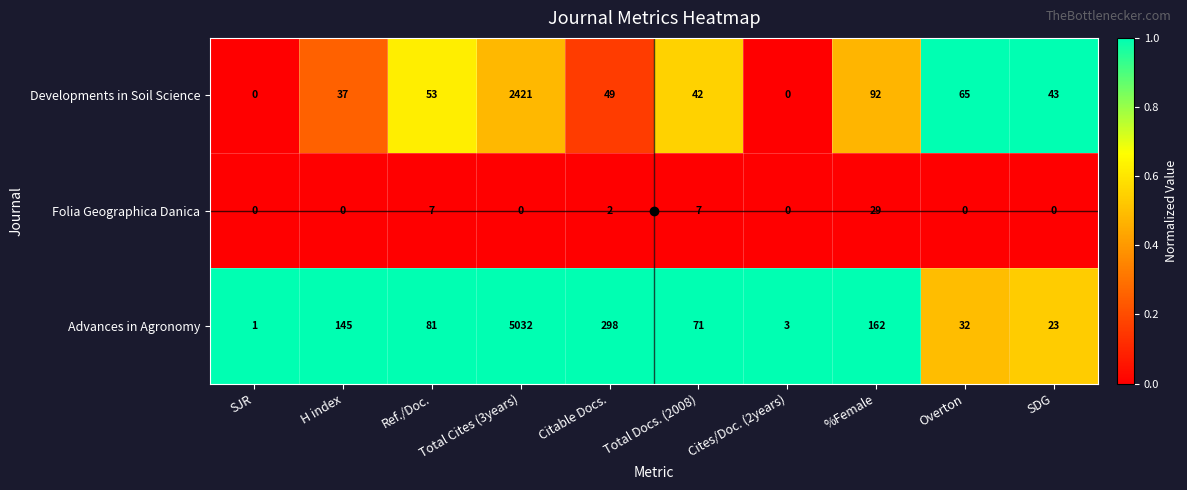

What is the spread (max minus min) of values at Total Cites (3years)?

5032